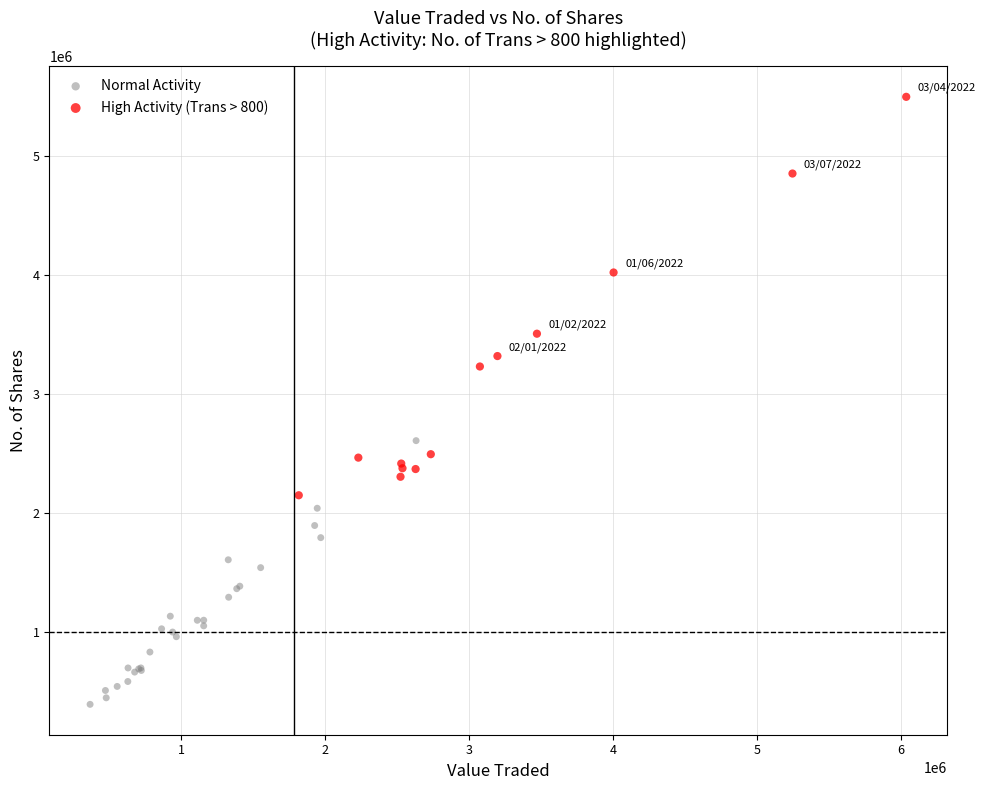

Which series contains the highest Y value?

High Activity (Trans > 800)